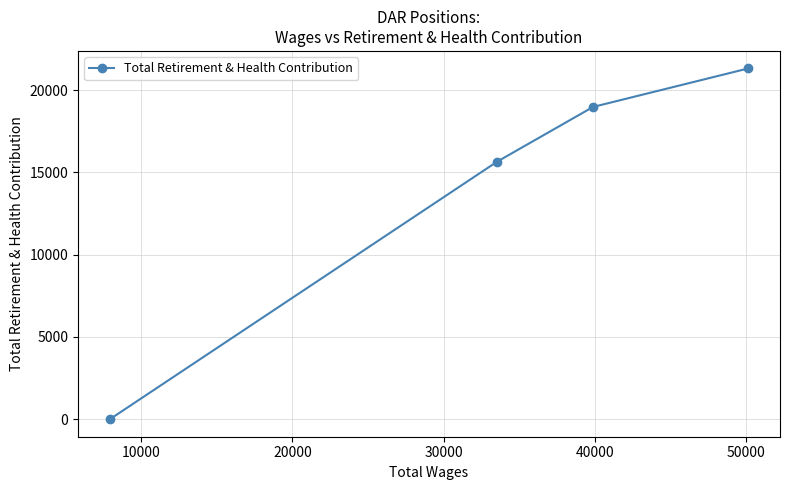

What is the average value?

13987